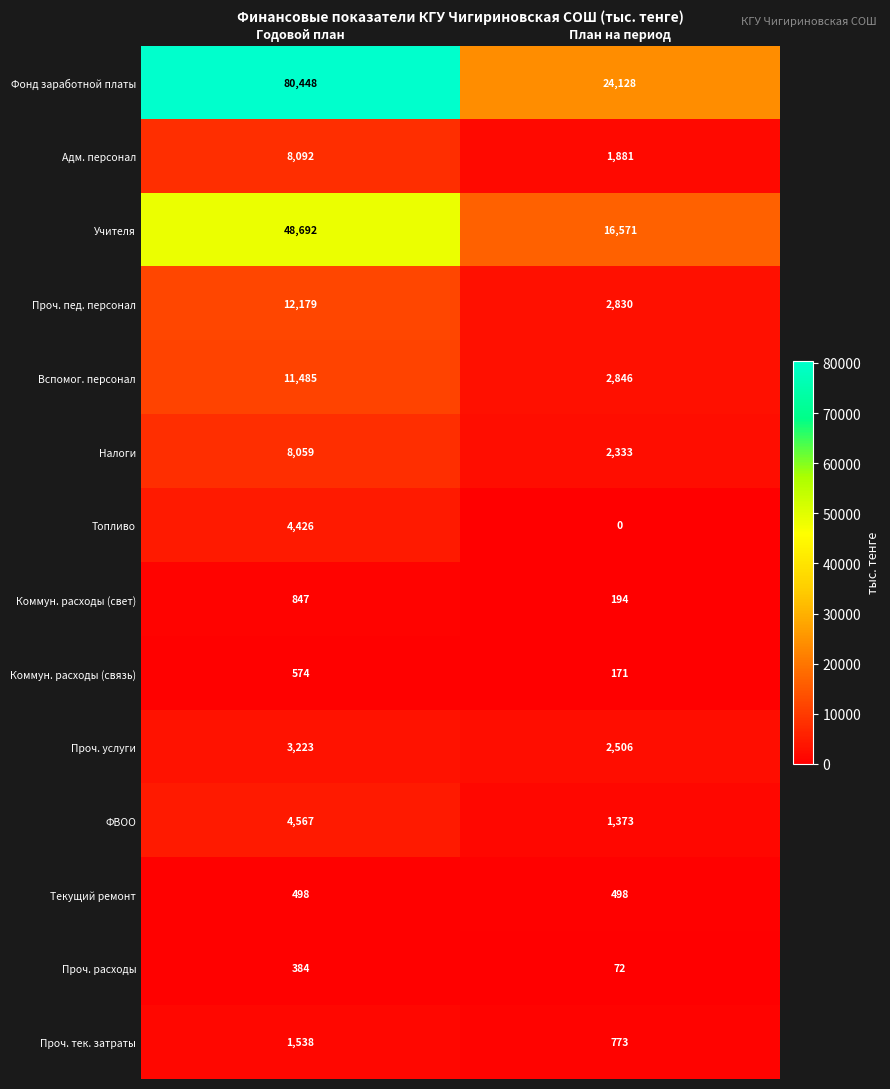

How many data points in Вспомог. персонал are less than 11485?

1